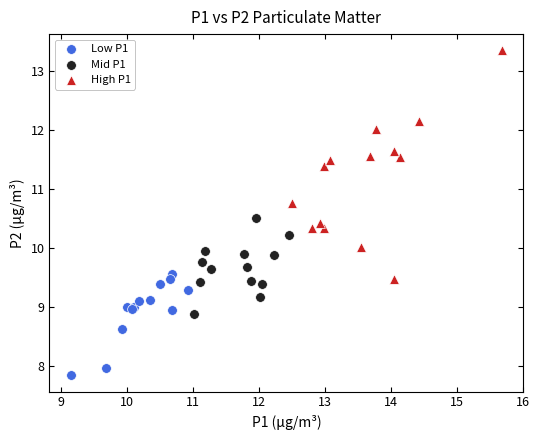

Which series contains the highest Y value?

High P1